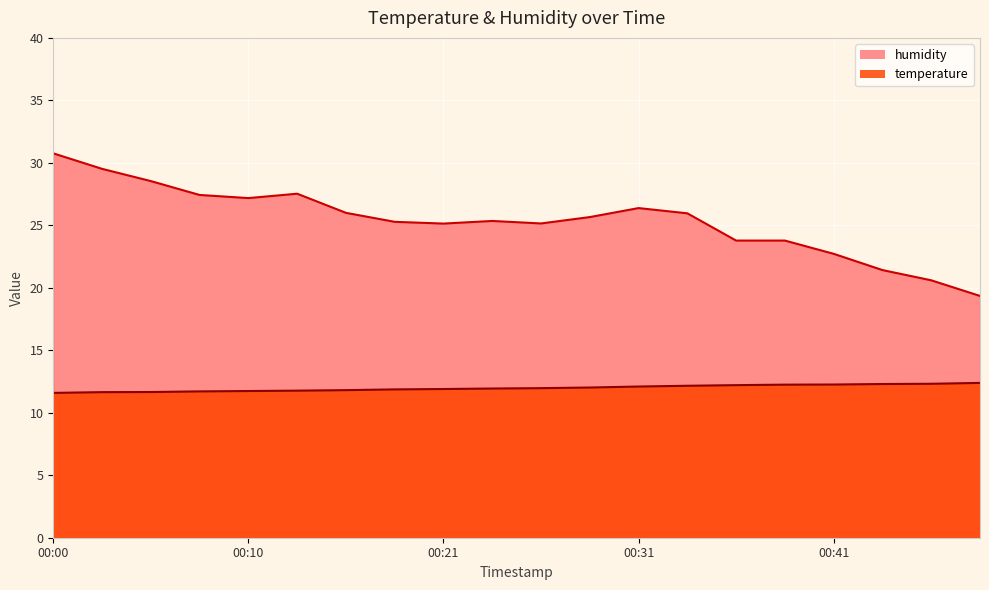

What are all the series names shown in the legend?

temperature, humidity